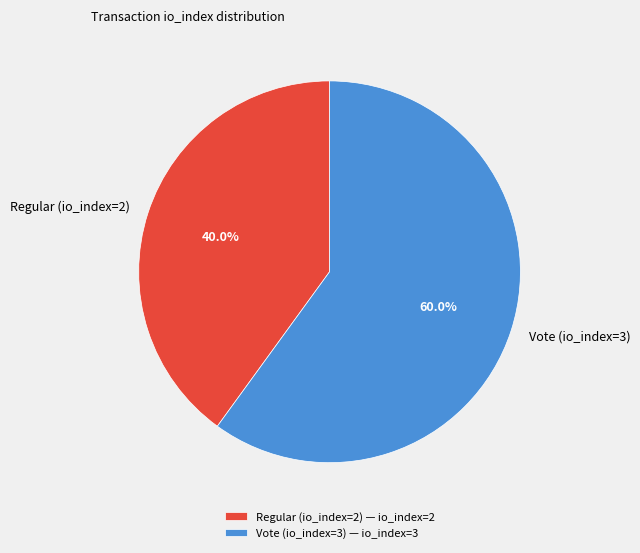

How much of the chart is everything except Regular (io_index=2)?

60.0%